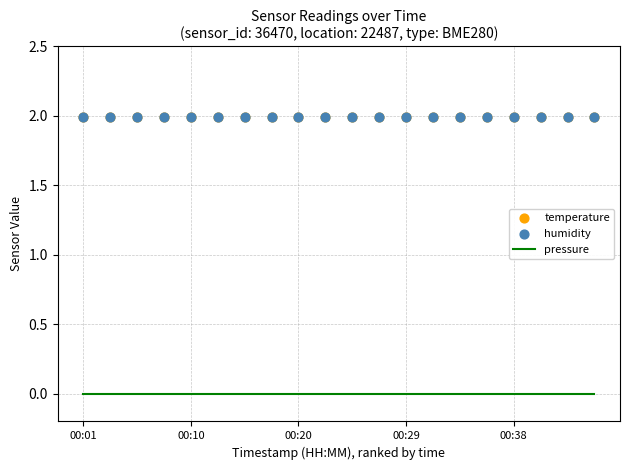

At which category is the sum across all series the highest?

00:01